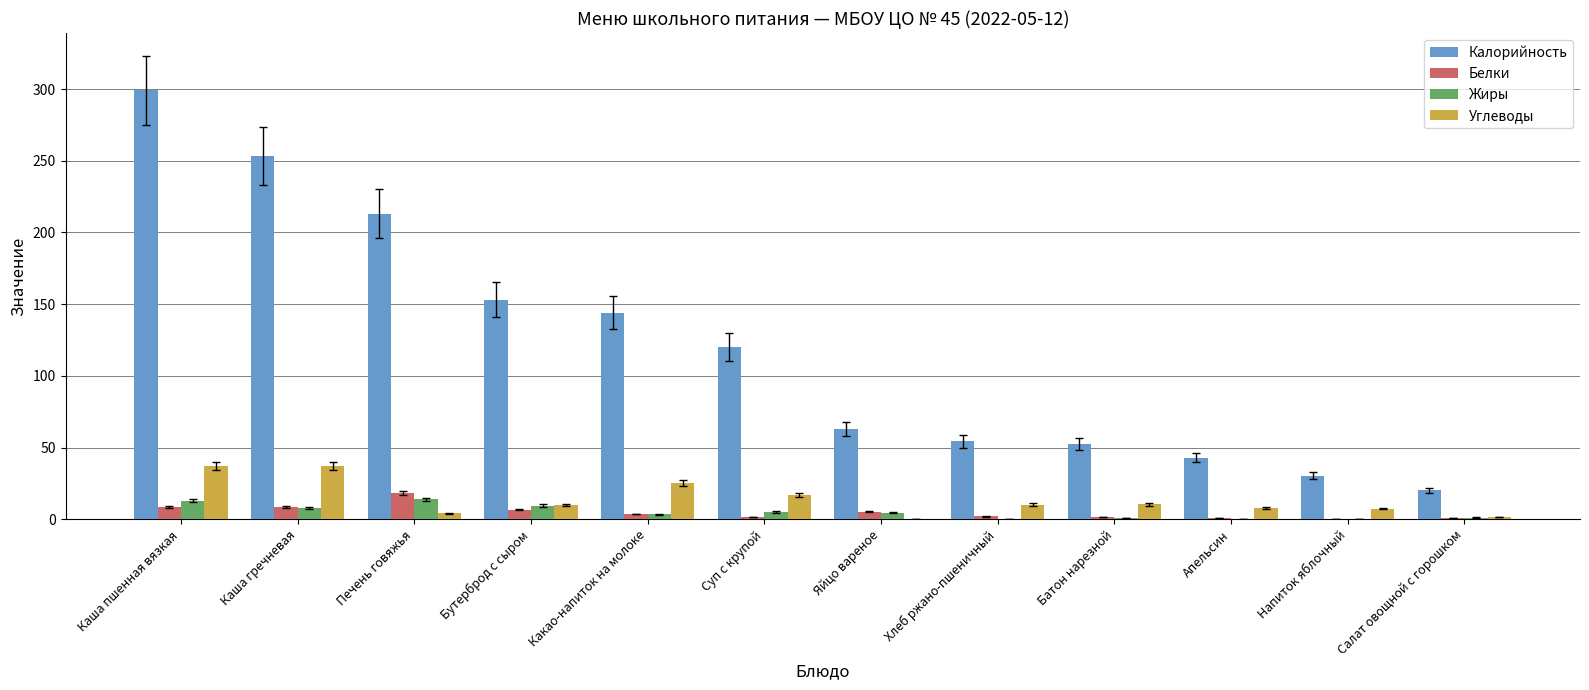

Which series has the largest total across all categories?

Калорийность